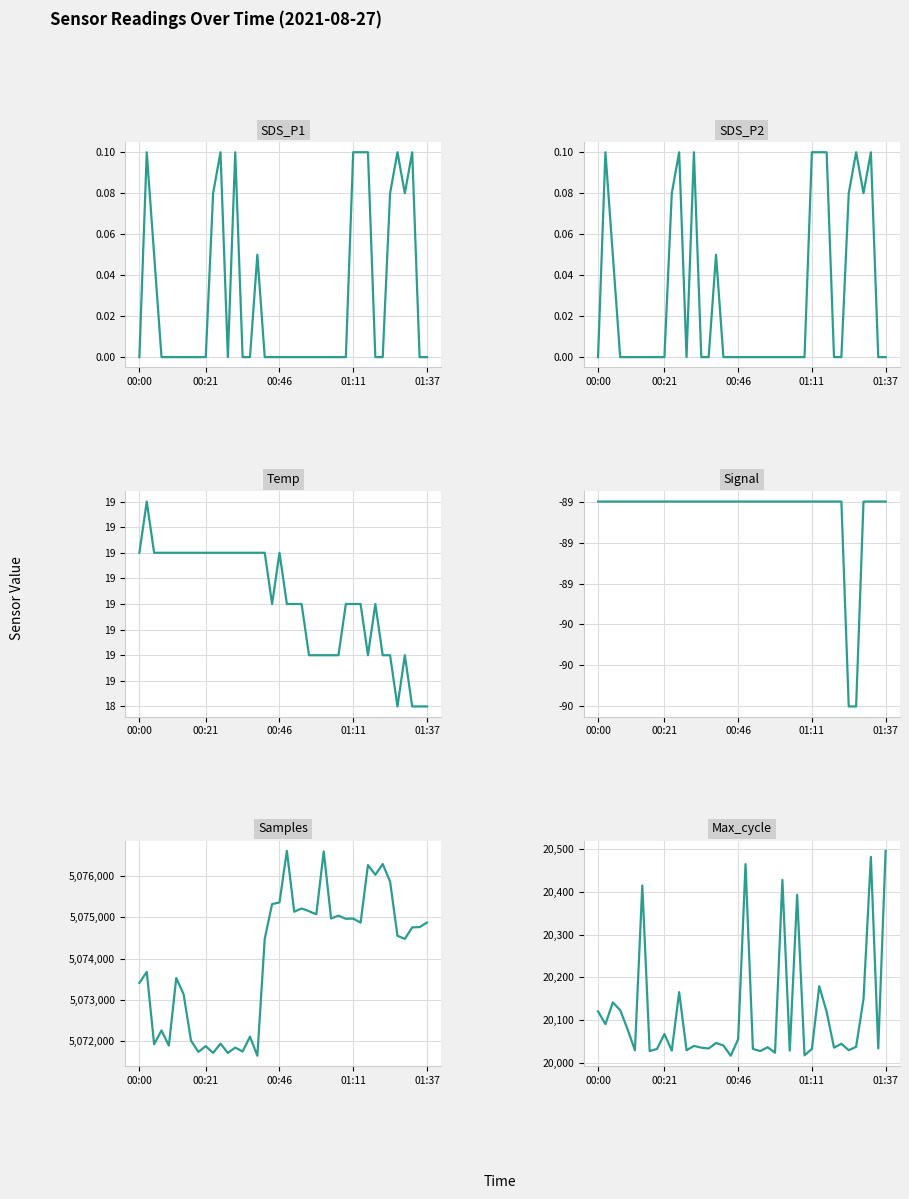

True or false: SDS_P1 and Samples intersect in this chart.

False